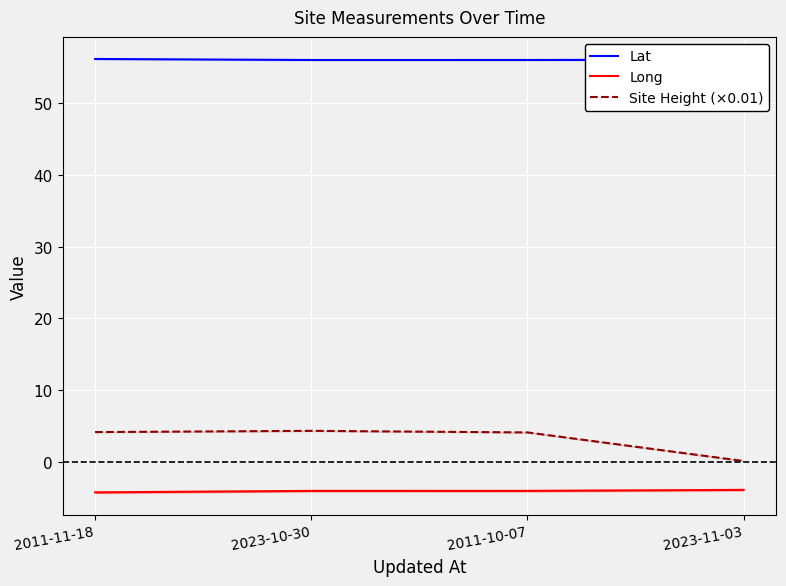

What is the sum of the Long values at 2023-11-03 and 2011-10-07?

-8.0